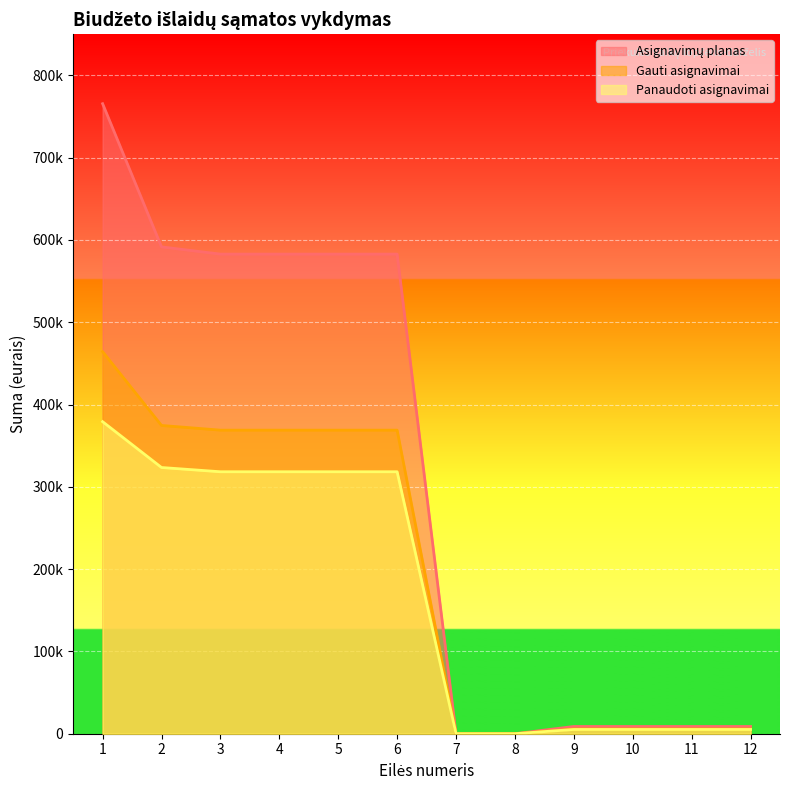

How many series are shown in this chart?

3